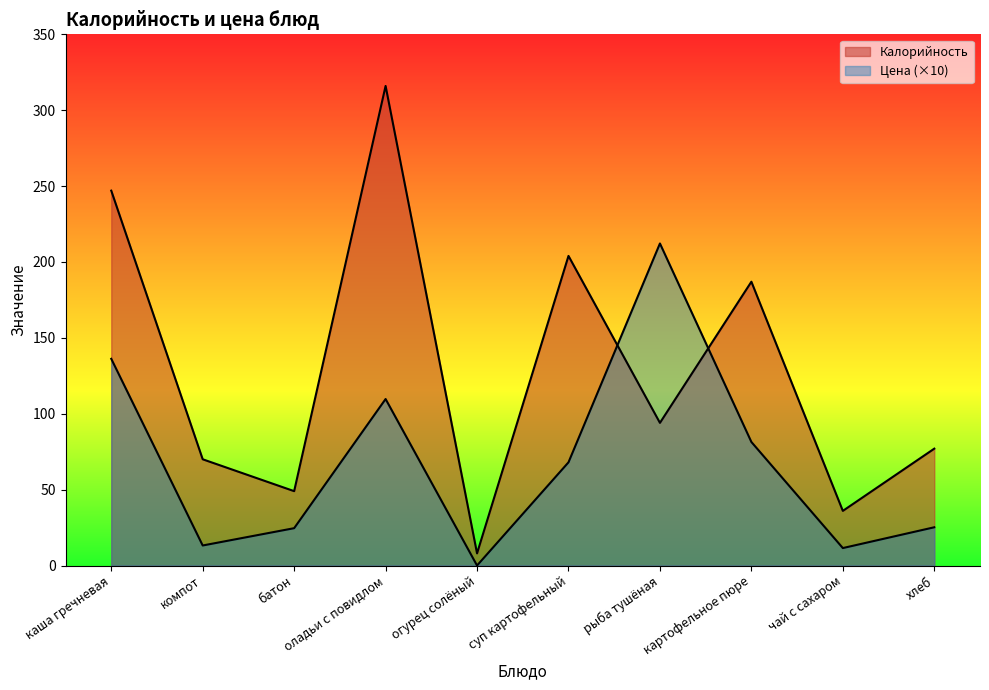

What is the label of the 8th point from the right?

батон